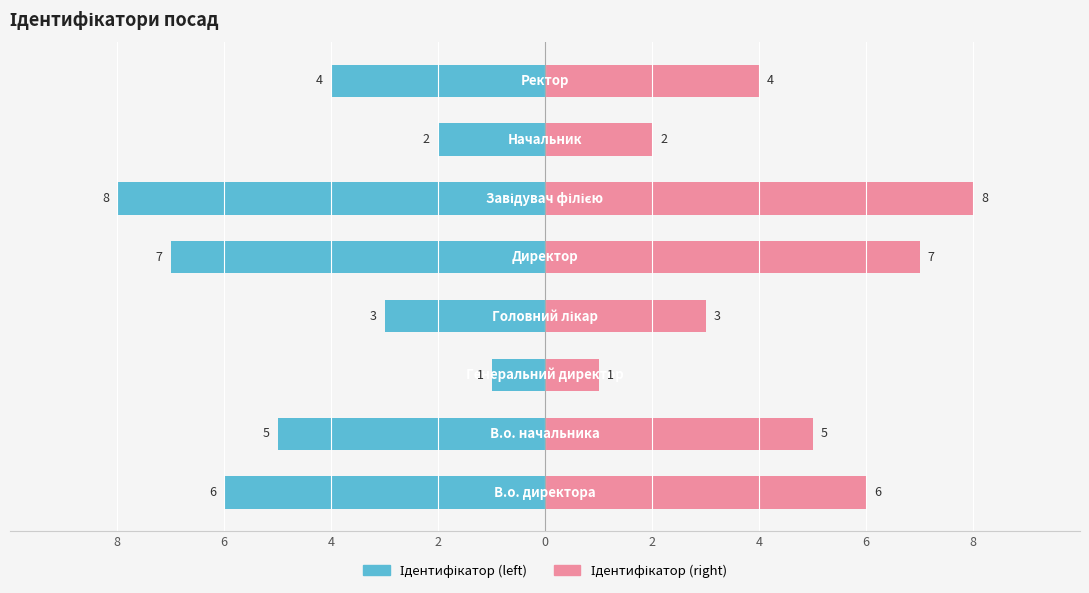

What is the difference between the maximum and minimum values in the Ідентифікатор (right) series?

7